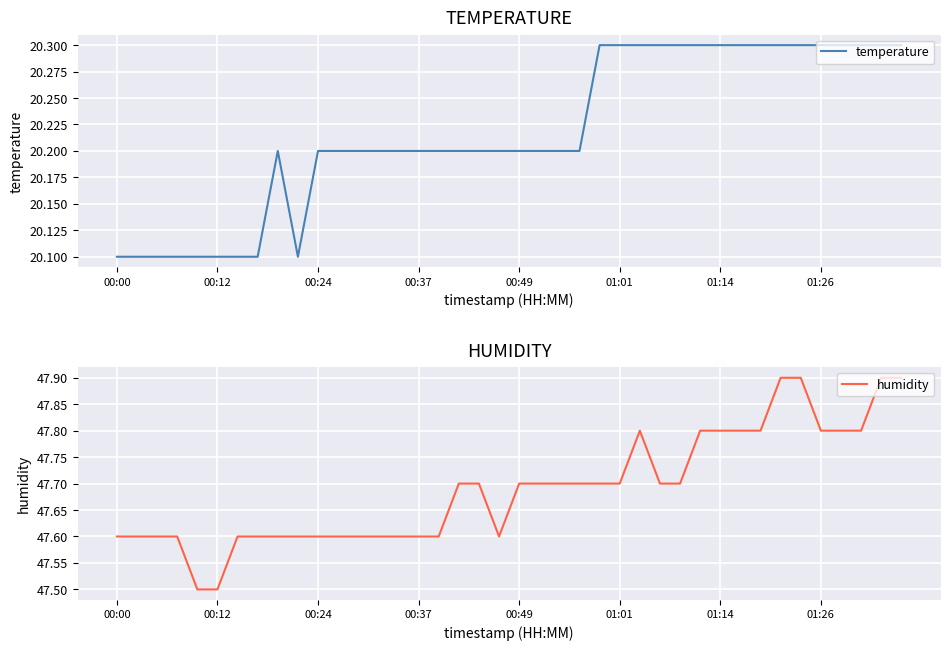

How many interior local peaks does the humidity series have?

1